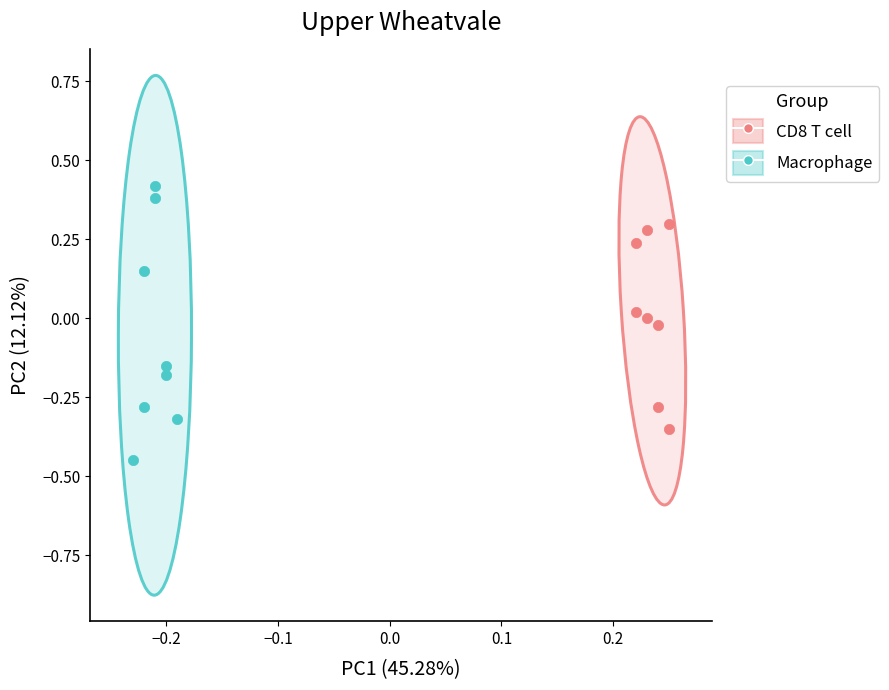

Which series contains the lowest Y value?

Macrophage